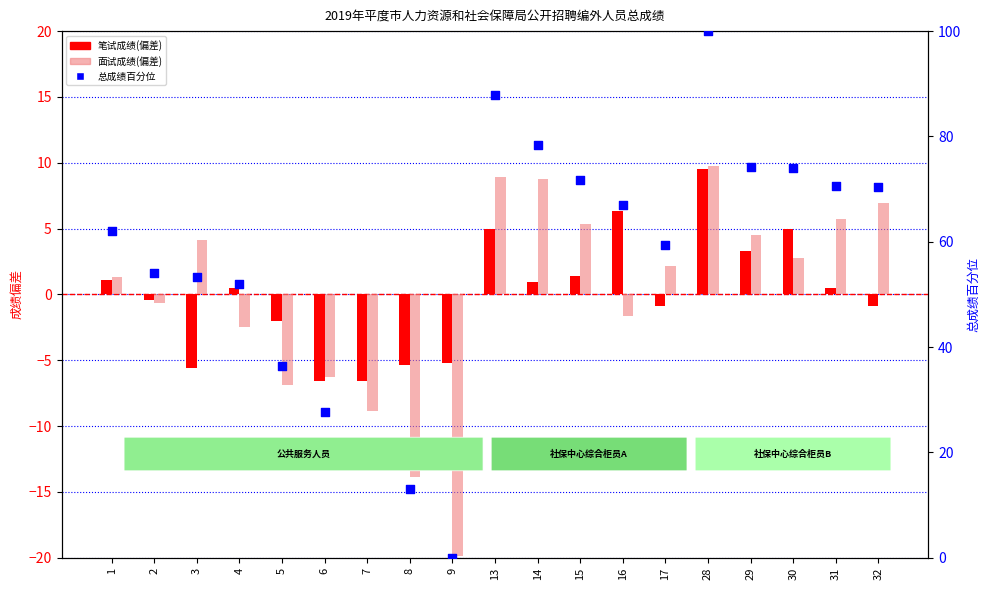

Which series has the largest total across all categories?

总成绩百分位